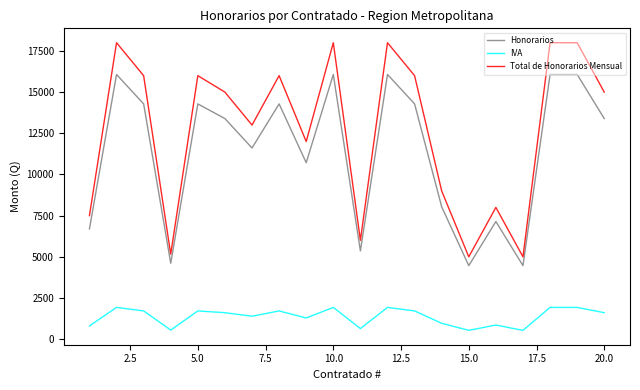

Which series has the widest spread of values?

Total de Honorarios Mensual